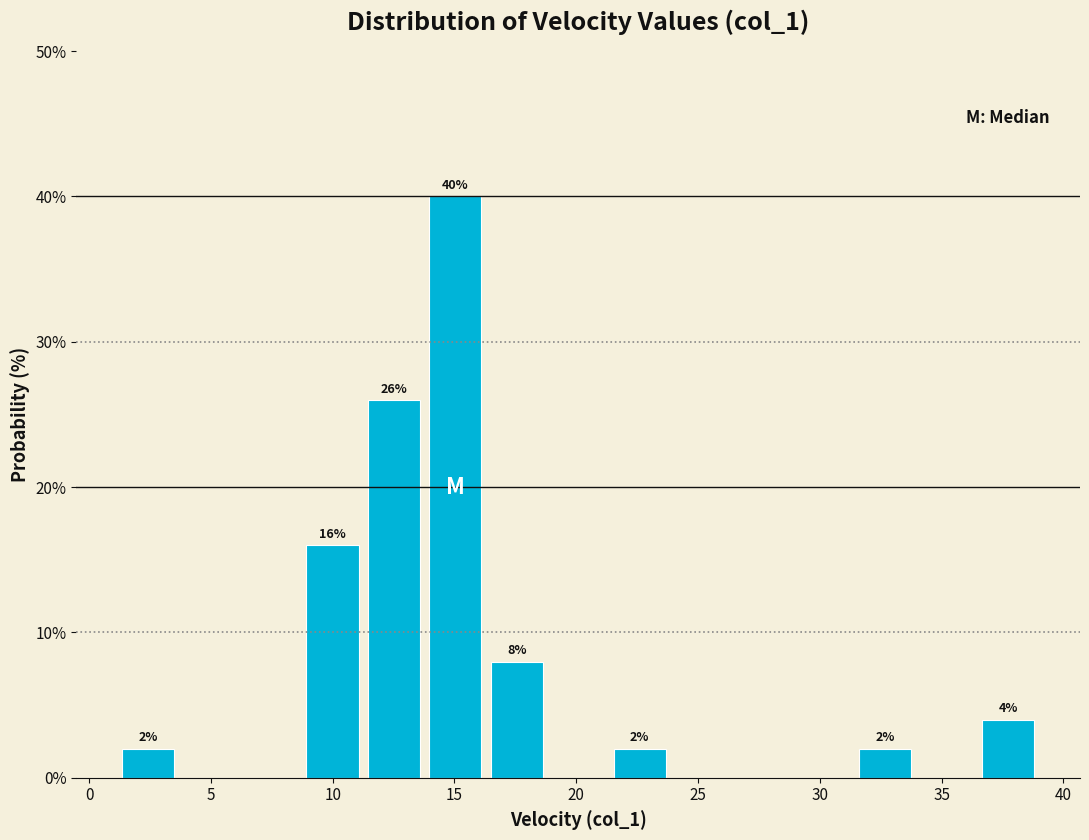

Over which range of the x-axis is the bar tallest?

14.0 to 16.5